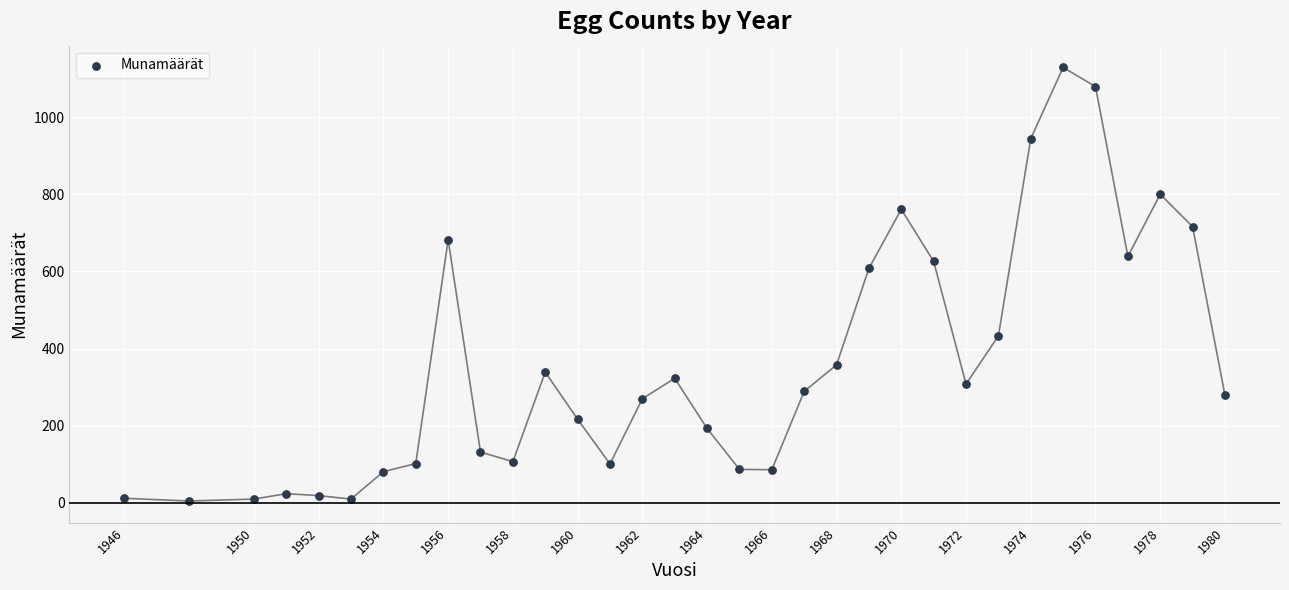

What Y value in the scatter plot is closest to 567?

608